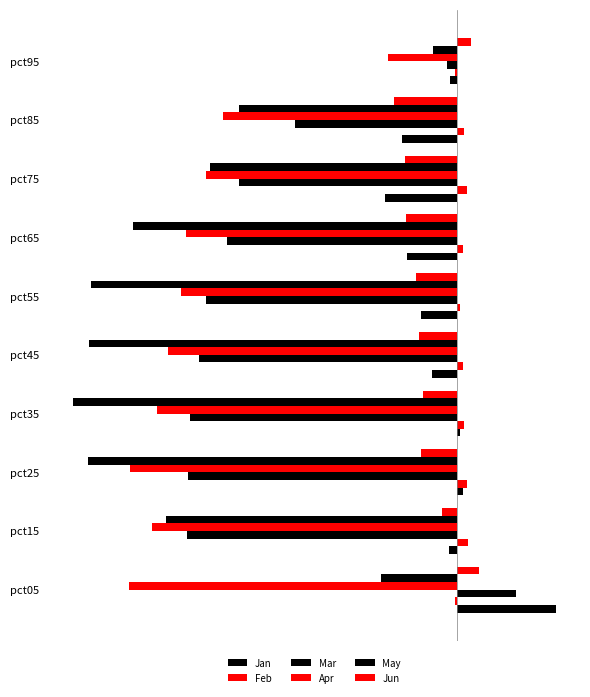

Reading left to right, list all the values displayed in this chart.

Jan: 0.9	-0.1	0.1	0.0	-0.2	-0.3	-0.4	-0.6	-0.5	-0.1
Feb: -0.0	0.1	0.1	0.1	0.1	0.0	0.1	0.1	0.1	-0.0
Mar: 0.5	-2.3	-2.3	-2.3	-2.2	-2.1	-2.0	-1.9	-1.4	-0.1
Apr: -2.8	-2.6	-2.8	-2.6	-2.5	-2.4	-2.3	-2.2	-2.0	-0.6
May: -0.6	-2.5	-3.2	-3.3	-3.2	-3.1	-2.8	-2.1	-1.9	-0.2
Jun: 0.2	-0.1	-0.3	-0.3	-0.3	-0.3	-0.4	-0.4	-0.5	0.1